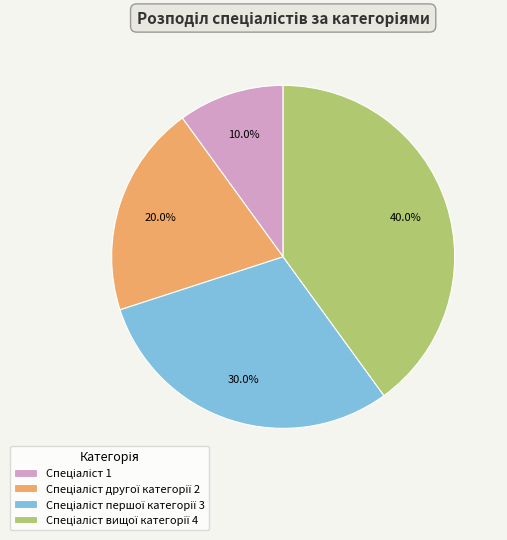

Is there a majority slice in this chart?

No